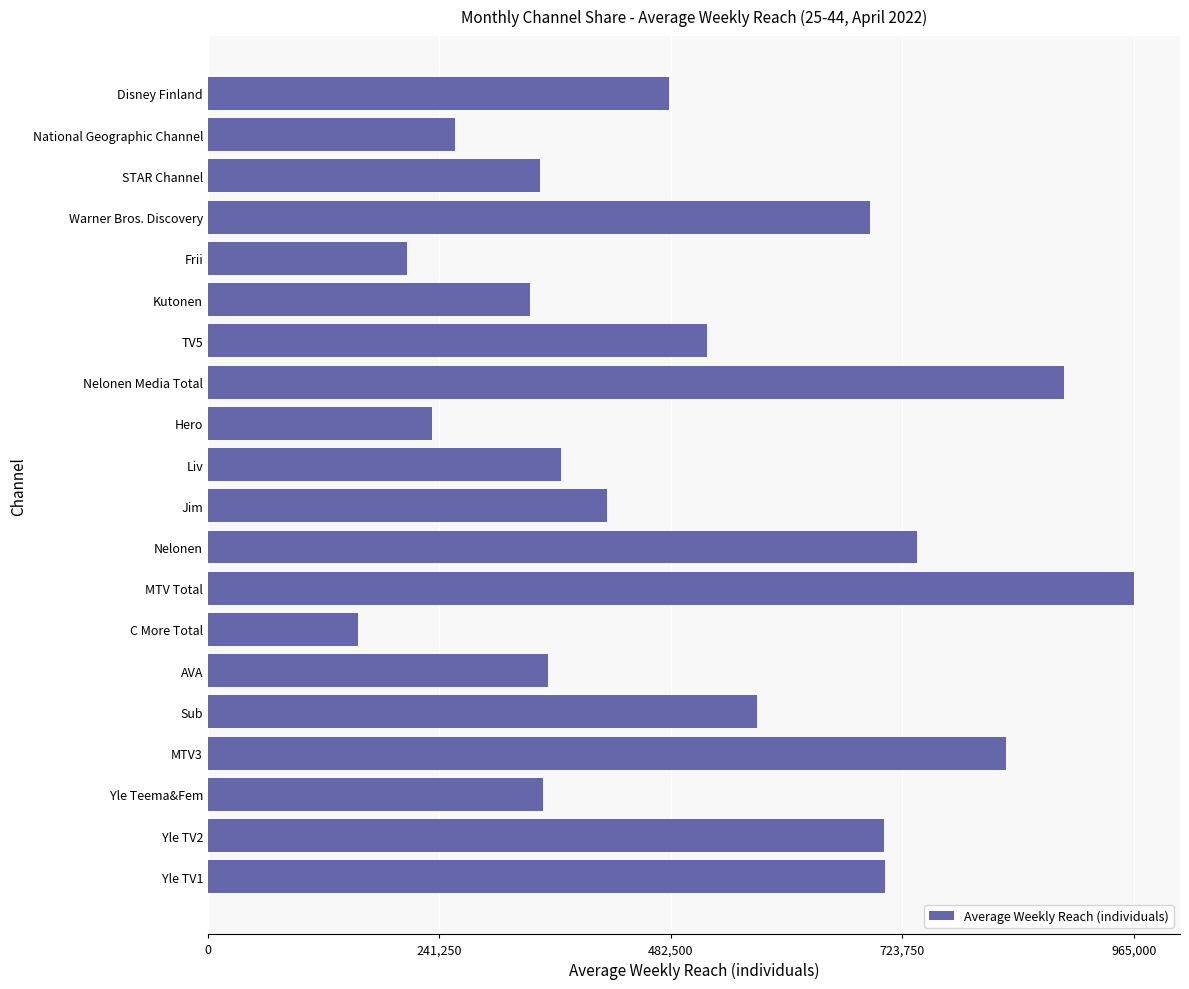

True or false: the data shows 690000 at Warner Bros. Discovery.

True